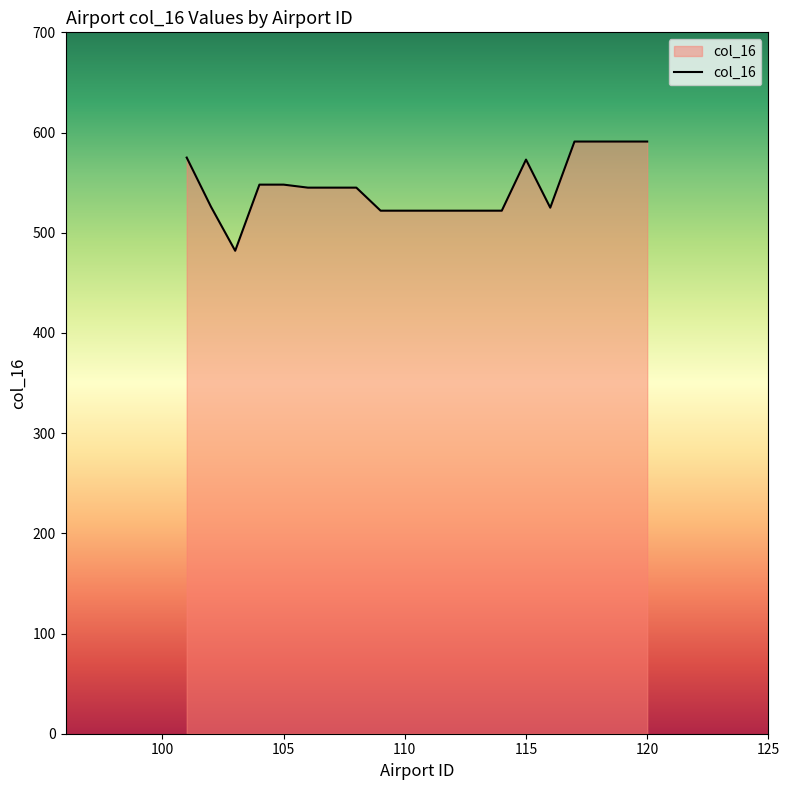

What is the difference between the maximum and minimum values?

109